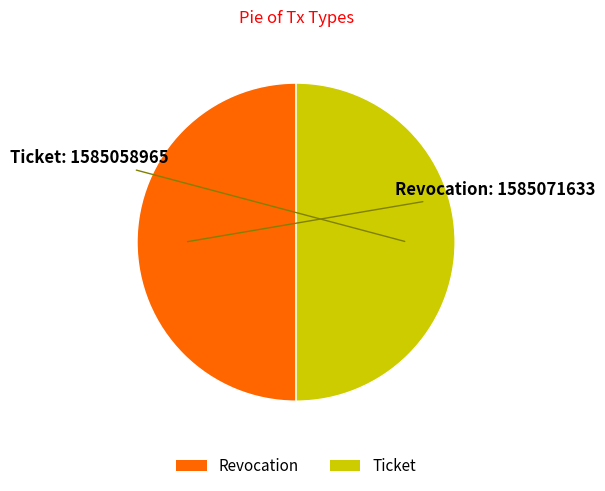

Do Revocation and Ticket together represent more than half of the pie?

Yes